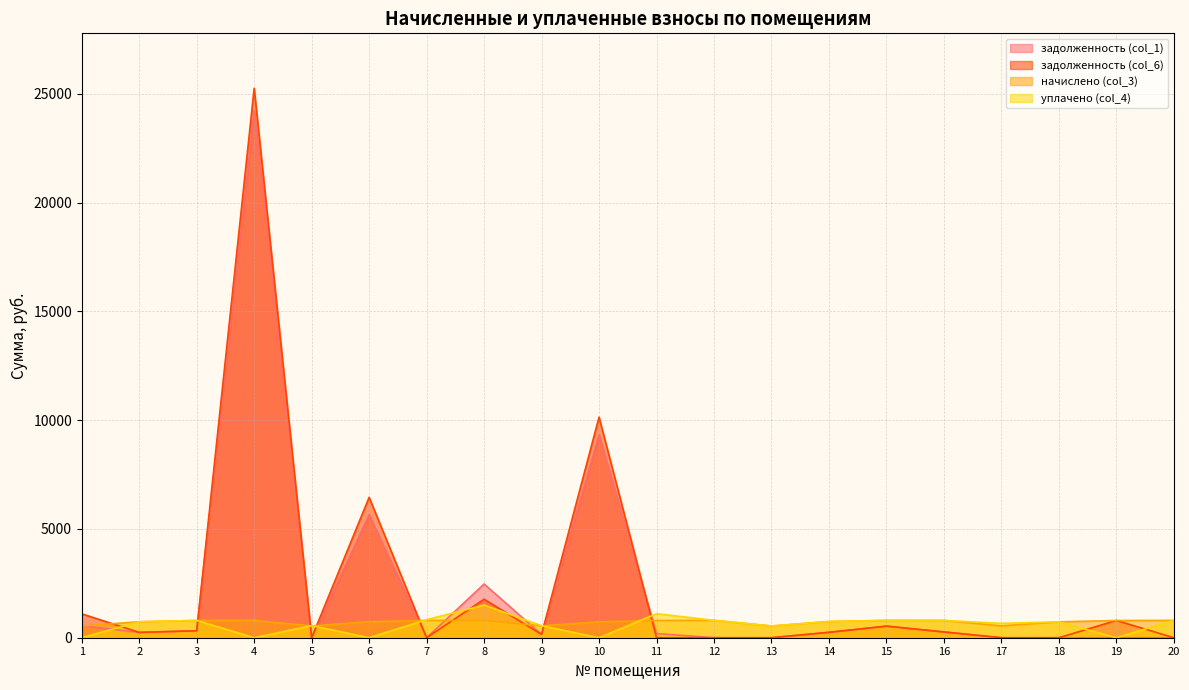

Reading left to right, list all the values displayed in this chart.

задолженность (col_1): 550.4	244.5	319.4	24217.1	0.0	5654.4	0.0	2468.1	153.5	9328.0	191.6	0.0	0.0	248.0	530.7	265.0	0.0	0.0	0.0	0.0
задолженность (col_6): 1098.3	244.5	319.6	25255.1	0.0	6452.3	0.0	1769.5	151.1	10139.0	0.0	0.0	0.0	248.0	531.4	265.0	0.0	0.0	792.0	0.0
начислено (col_3): 542.3	733.6	793.3	796.8	540.5	737.1	795.0	793.3	547.6	730.1	793.3	798.5	538.8	744.1	796.8	795.0	542.3	730.1	791.5	796.8
уплачено (col_4): 0.0	733.6	793.3	0.0	555.0	0.0	830.0	1500.0	550.0	0.0	1103.8	798.5	538.8	744.1	796.8	795.0	660.0	730.1	0.0	796.8